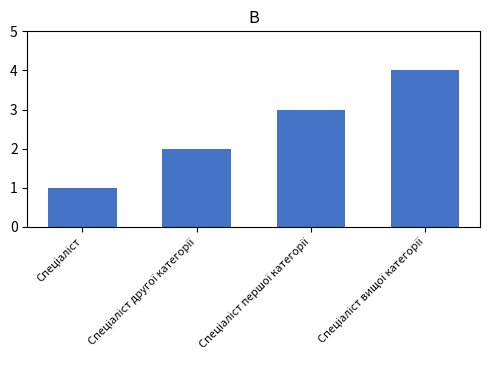

What is the greatest value displayed?

4